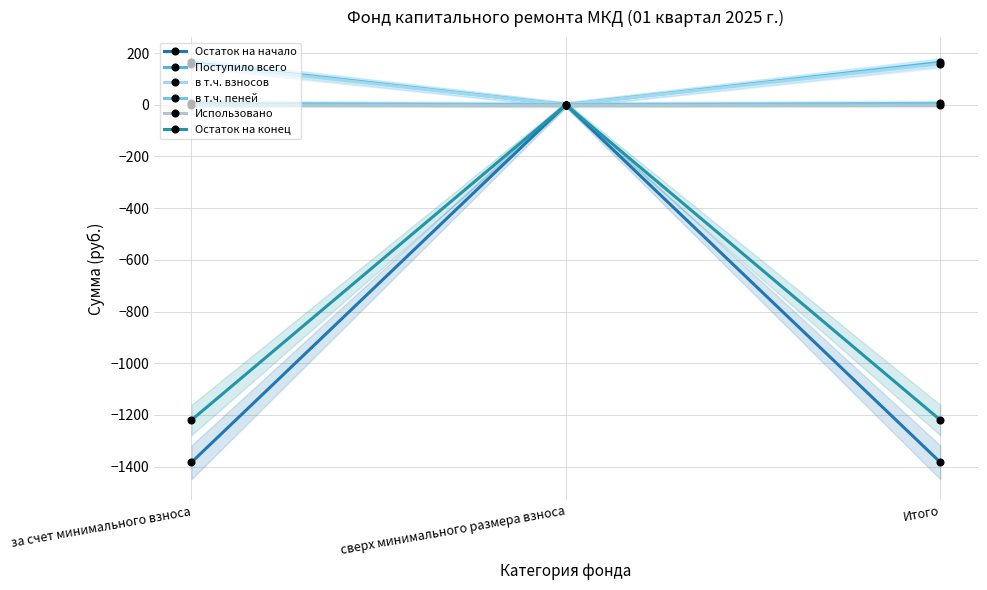

Rank the categories by Поступило всего value from highest to lowest.

за счет минимального взноса, Итого, сверх минимального размера взноса